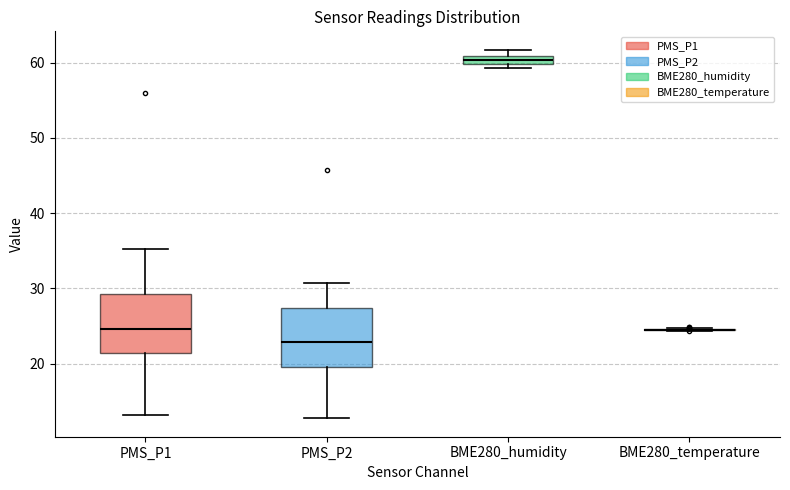

Where does the upper whisker of the box for PMS_P2 end on the y-axis? The values are not printed on the chart, so give them approximately, as read against the axis.

31